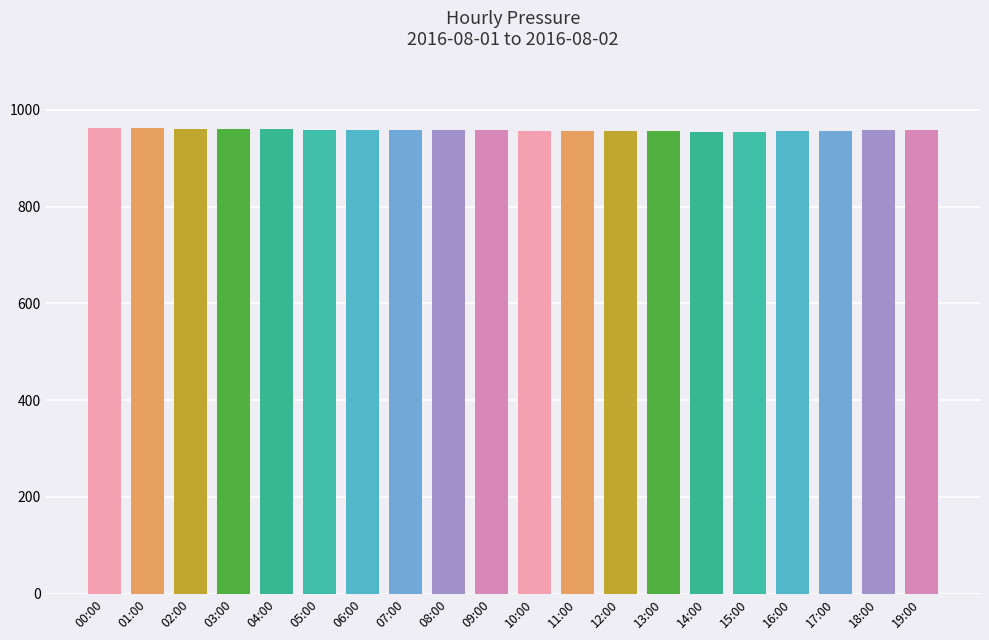

What value does the data have at 05:00?

959